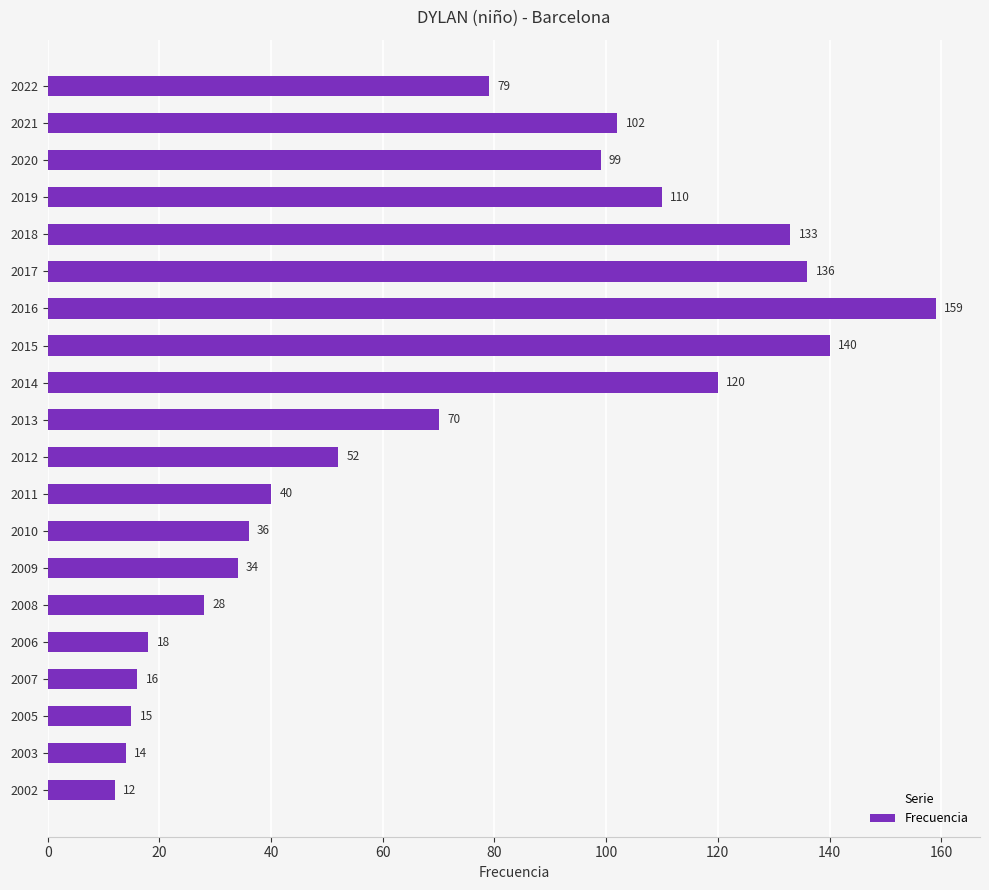

What is the difference between the second highest and second lowest values?

126